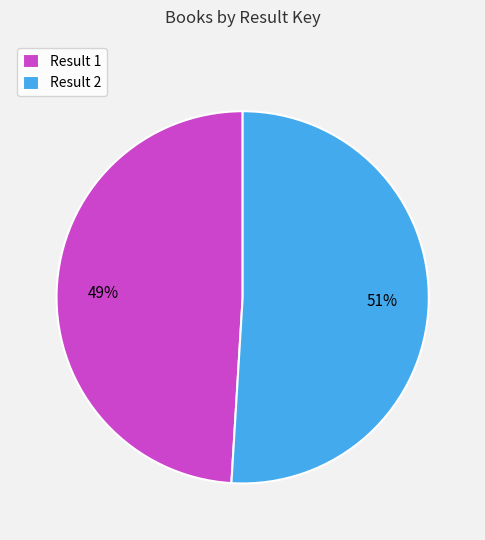

Is there a majority slice in this chart?

Yes